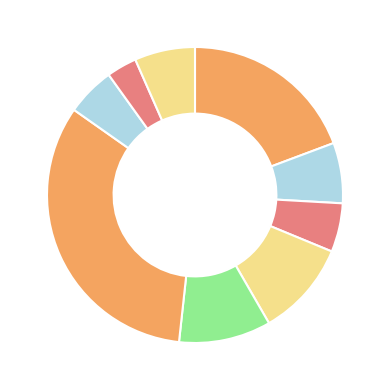

Count the number of slices in the pie.

9